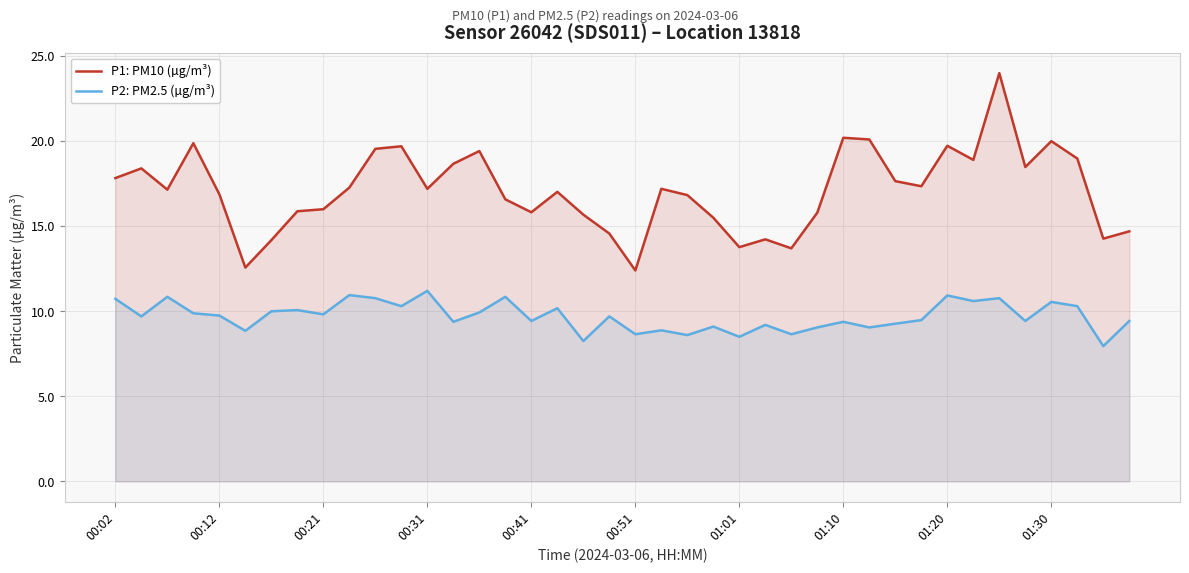

What is the spread (max minus min) of values at 01:10?

10.8